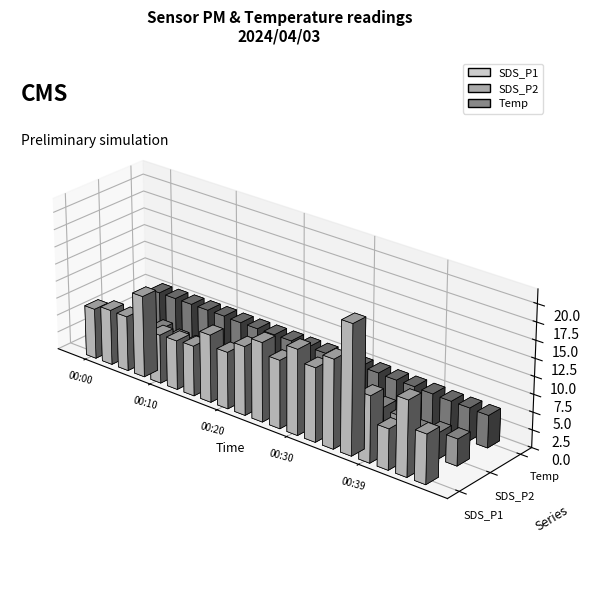

Which has a higher value, 00:32 or 00:00?

00:32